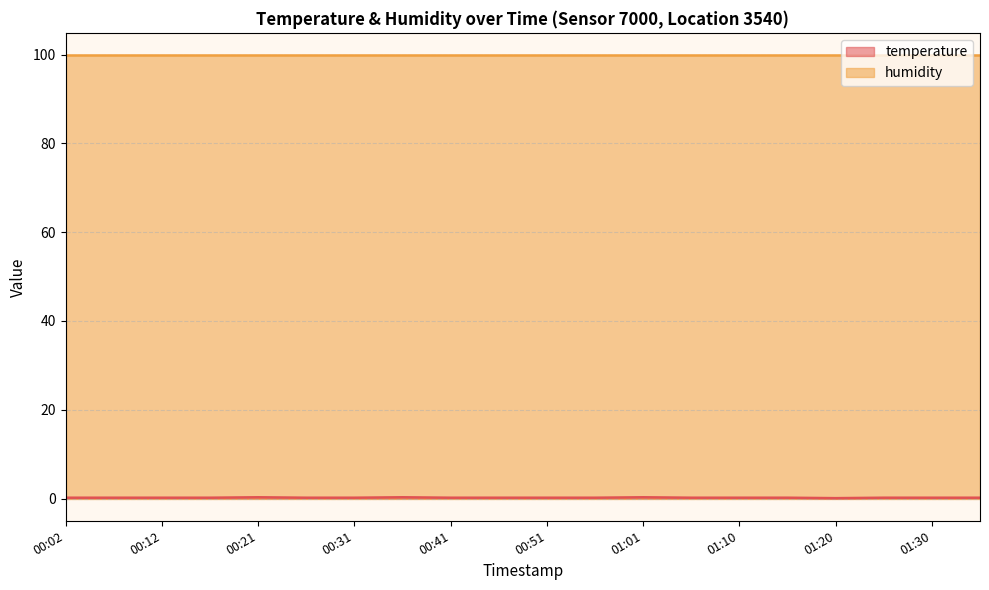

How many interior local peaks (higher than both neighbors) does the data have?

3